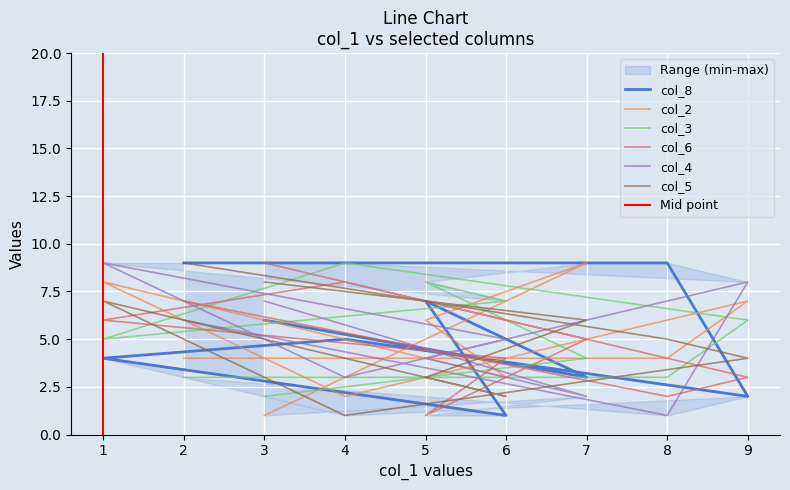

What is the spread (max minus min) of values at 3?

8